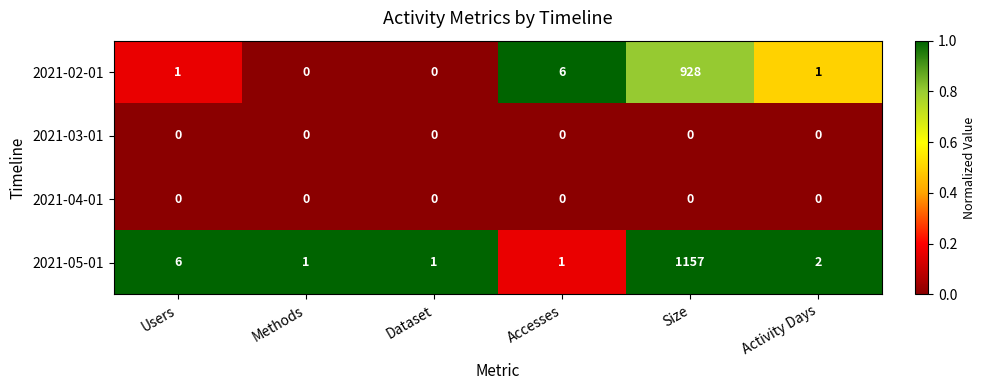

Which series has the widest spread of values?

2021-05-01